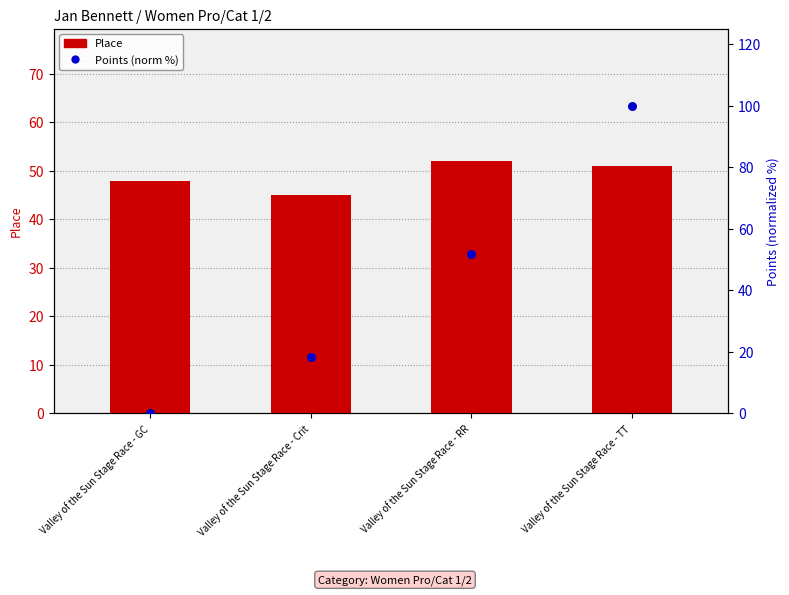

At how many categories does at least one series exceed 98?

1